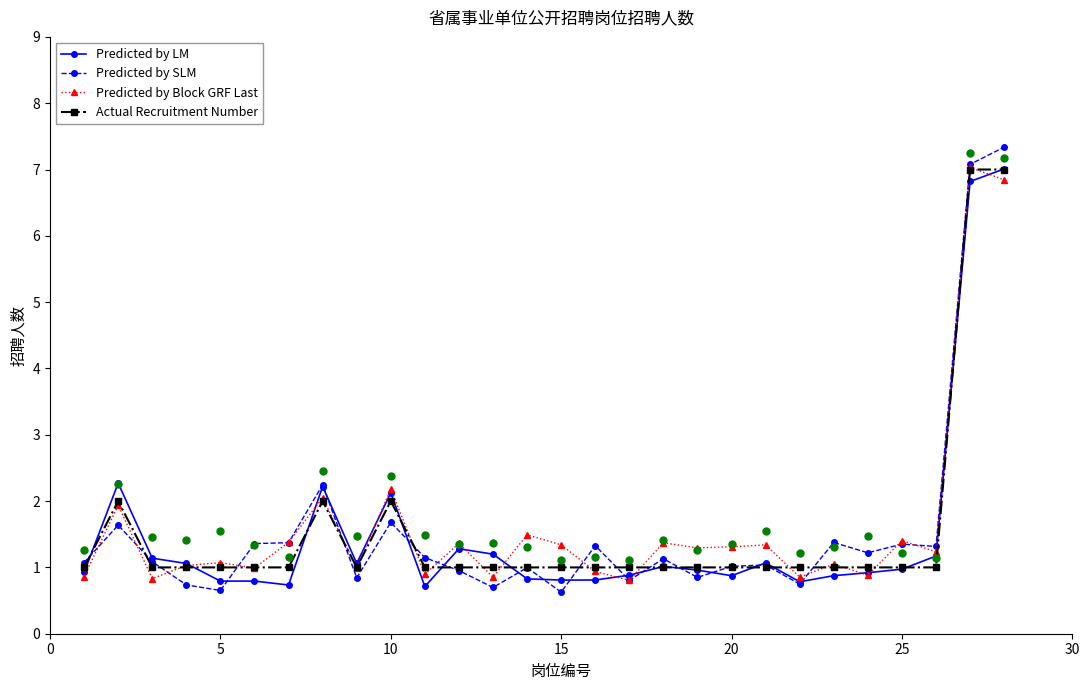

How many lines are shown in the chart?

4